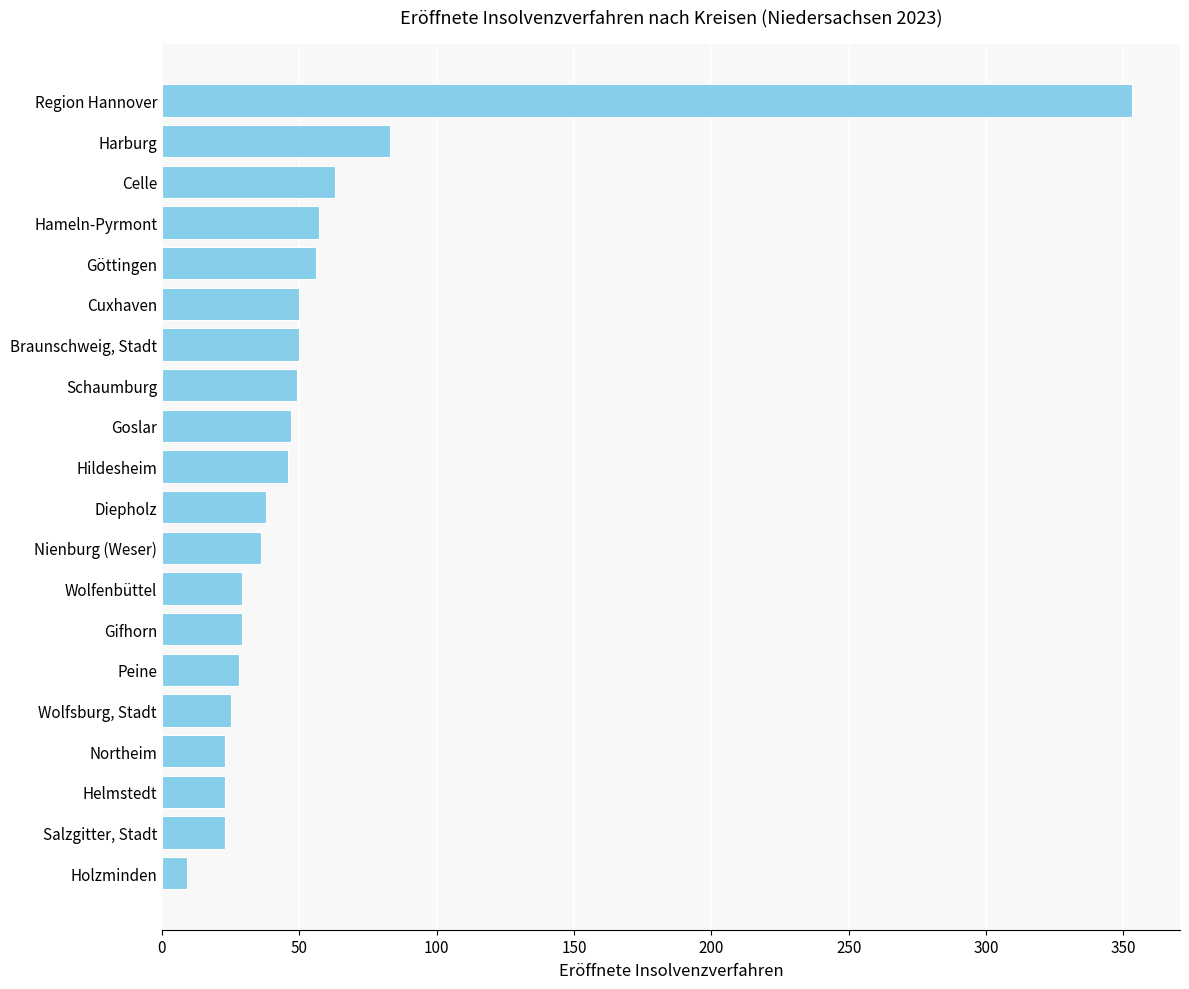

What is the average value?

56